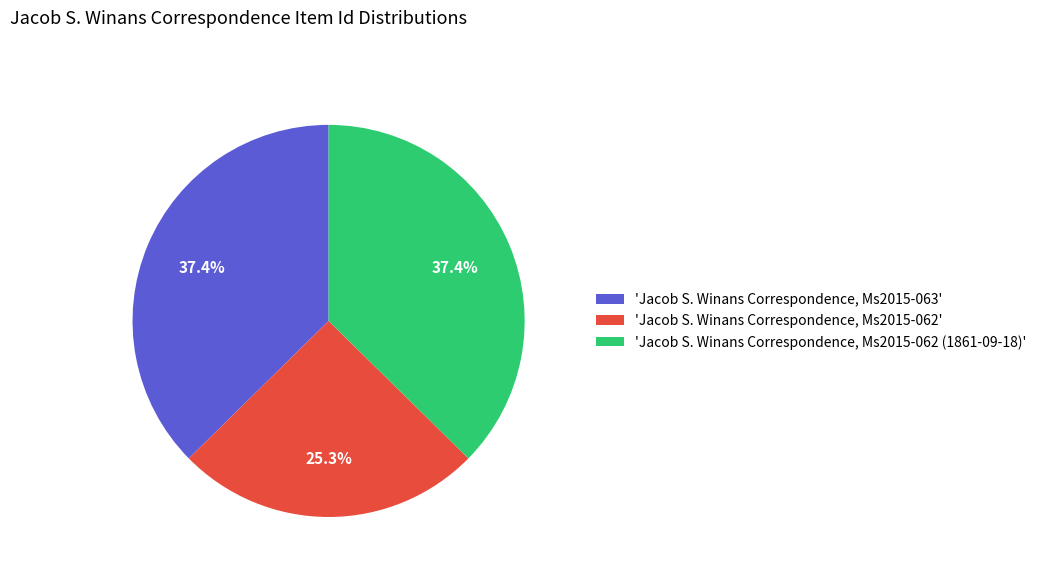

Count the number of slices in the pie.

3